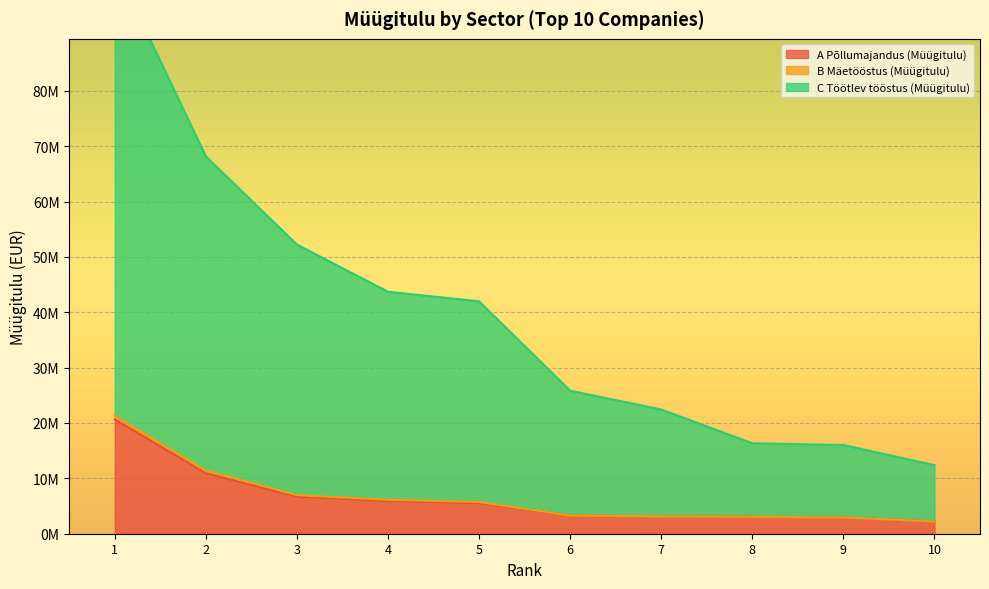

At which label does B Mäetööstus (Müügitulu) reach its peak?

1